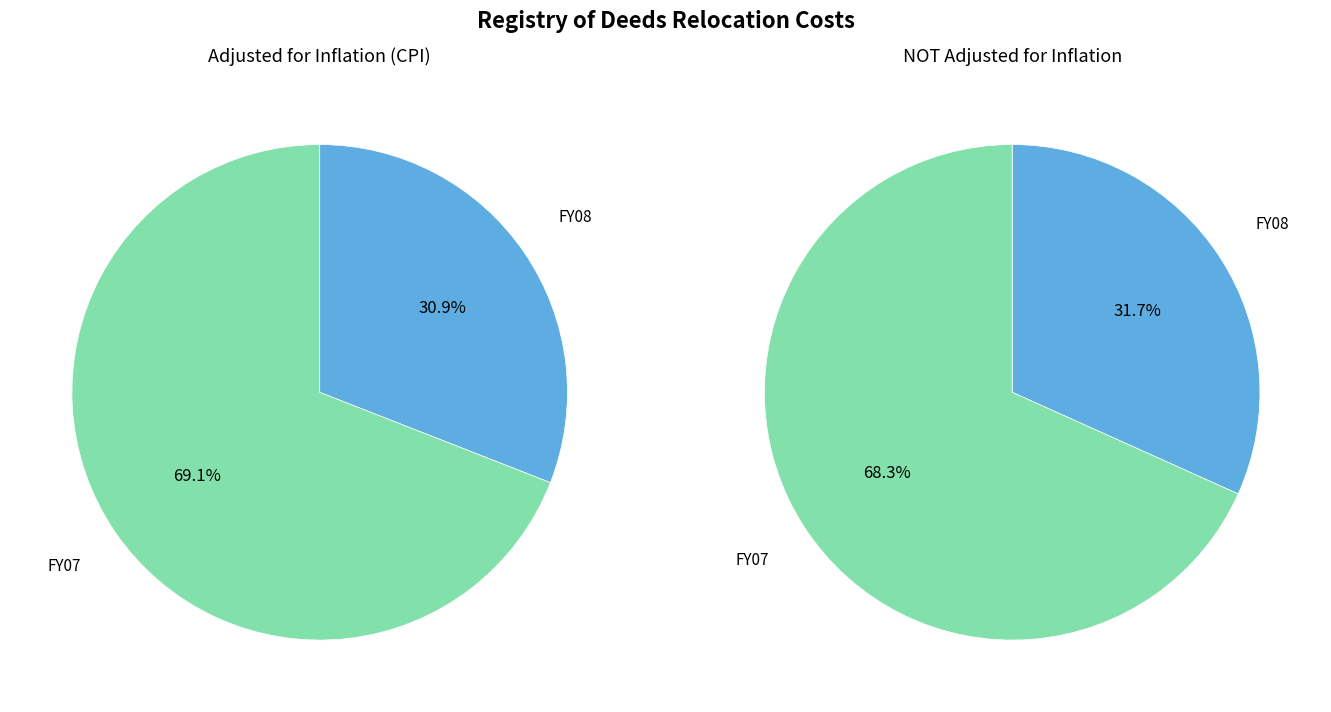

Which series has the widest spread of values?

adjusted for inflation (CPI)